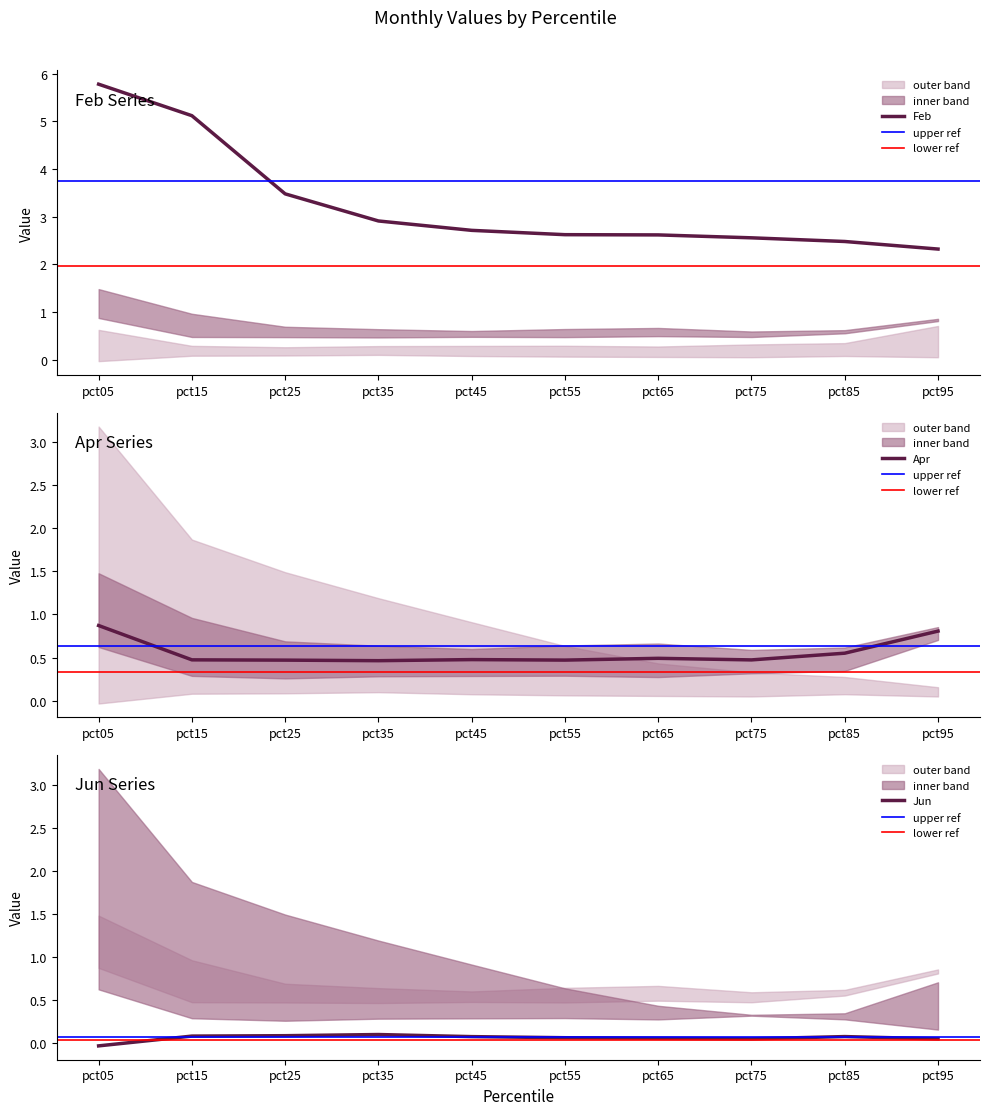

Which series has the widest spread of values?

Feb